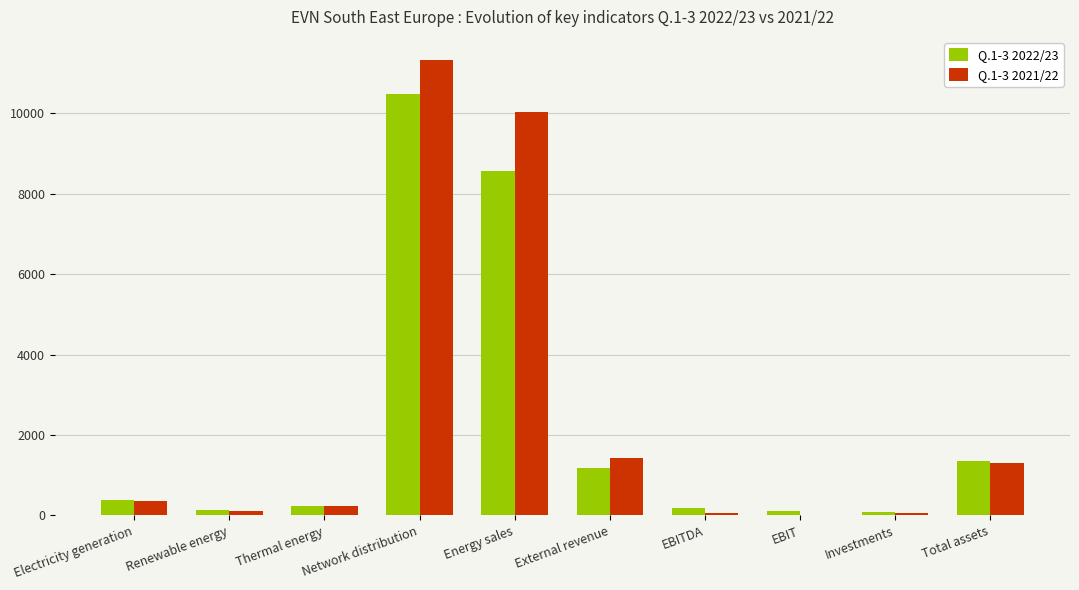

Which label corresponds to the largest value in the chart?

Network distribution